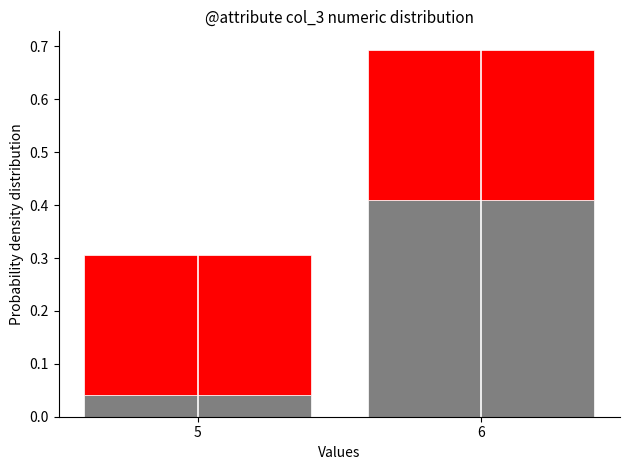

At which category is the sum across all series the highest?

6